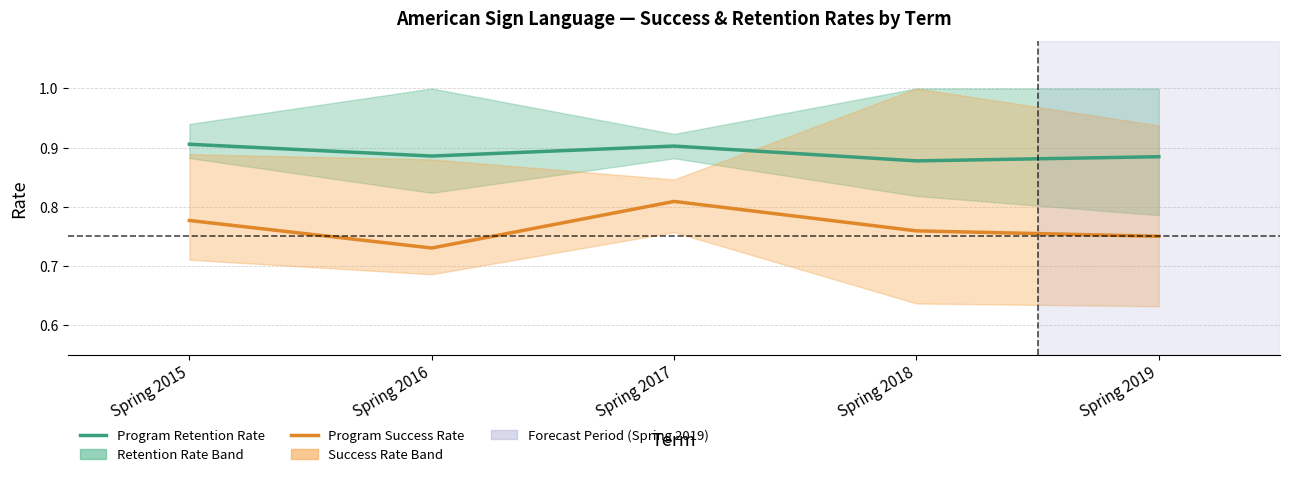

Reading left to right, extract all data points from this chart.

Program Retention Rate: Spring 2015=0.9	Spring 2016=0.9	Spring 2017=0.9	Spring 2018=0.9	Spring 2019=0.9
Program Success Rate: Spring 2015=0.8	Spring 2016=0.7	Spring 2017=0.8	Spring 2018=0.8	Spring 2019=0.8